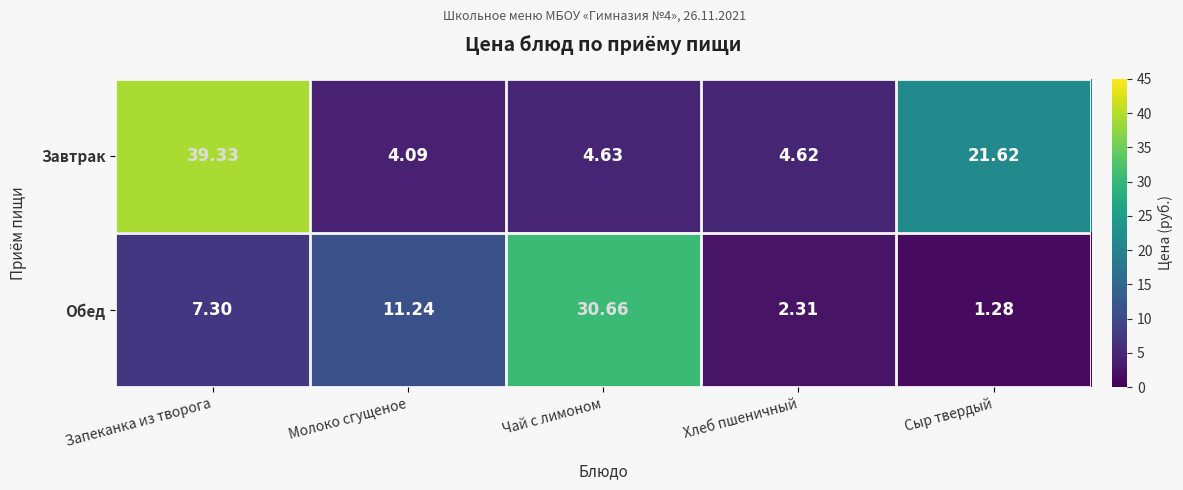

List the series in order of their overall mean, lowest first.

Обед, Завтрак